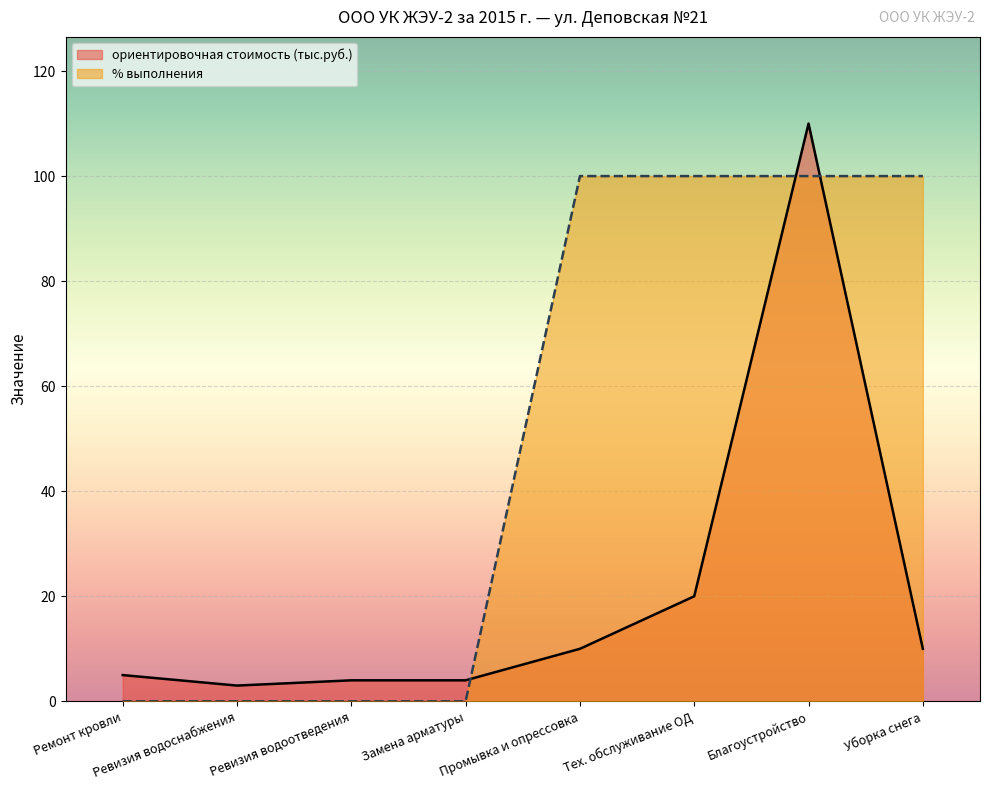

Count the % выполнения values in the range 0 to 100.

8